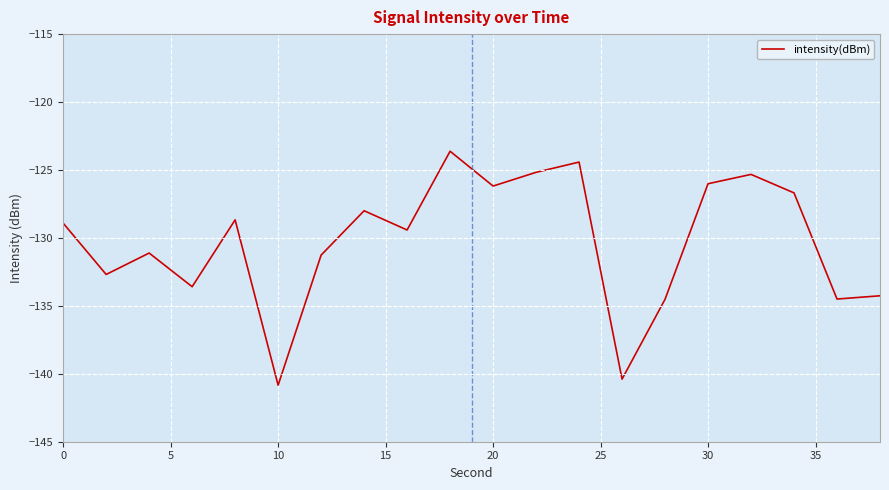

What is the difference between the maximum and minimum values?

17.2